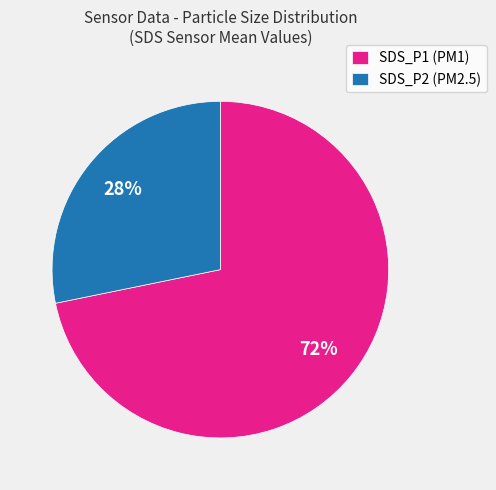

Is the sum of SDS_P2 (PM2.5) and SDS_P1 (PM1) greater than half?

Yes